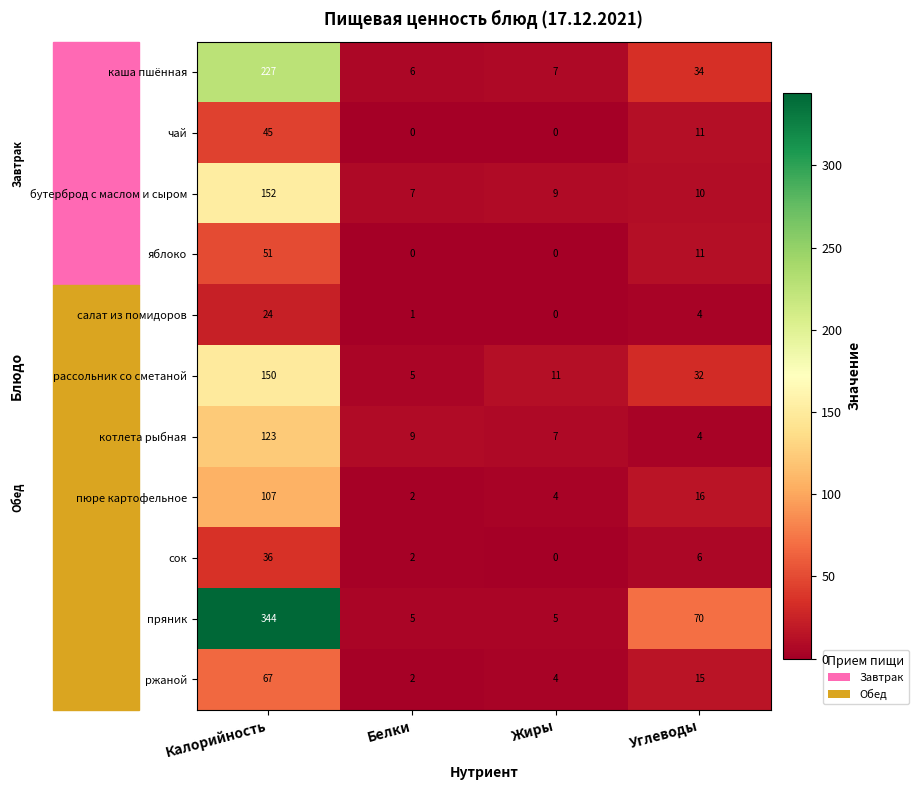

What is the greatest value displayed?

344